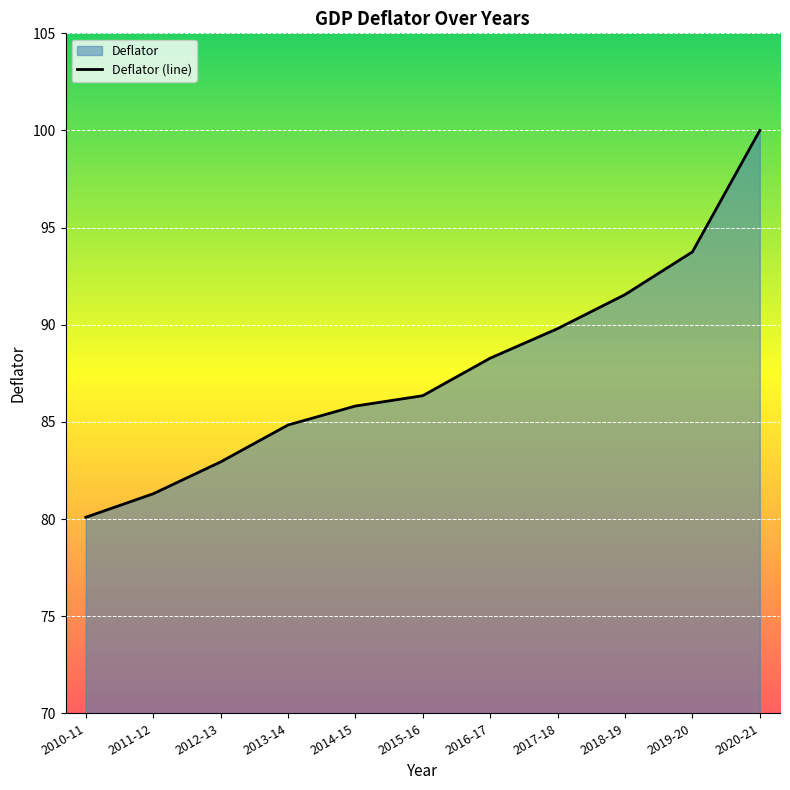

What is the greatest value displayed?

100.0